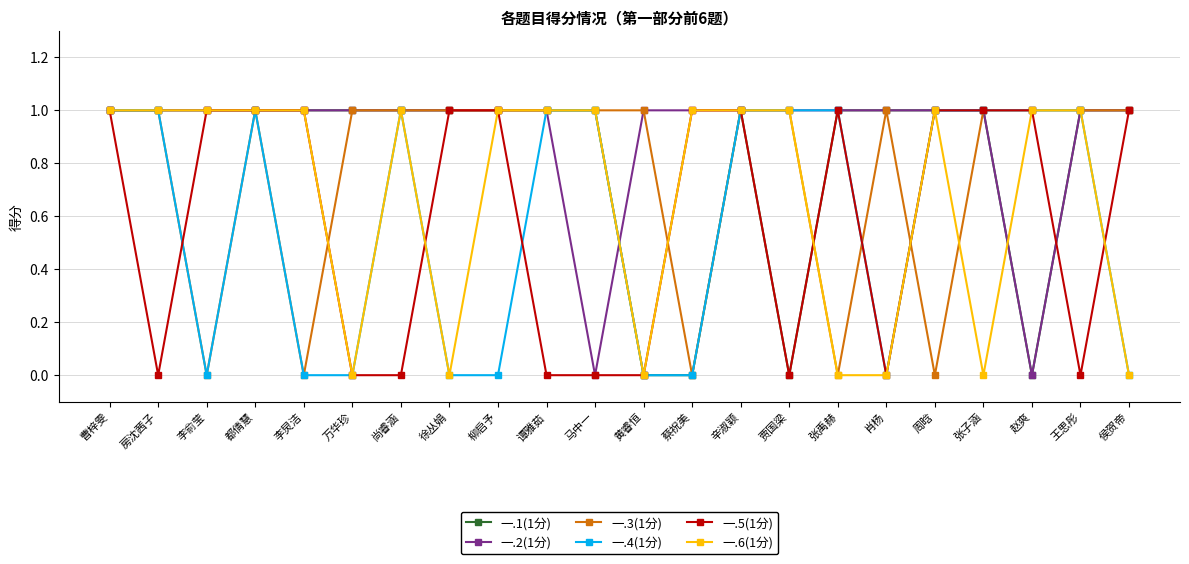

The value of 一.3(1分) at 辛淑颖 is 0. True or false?

False